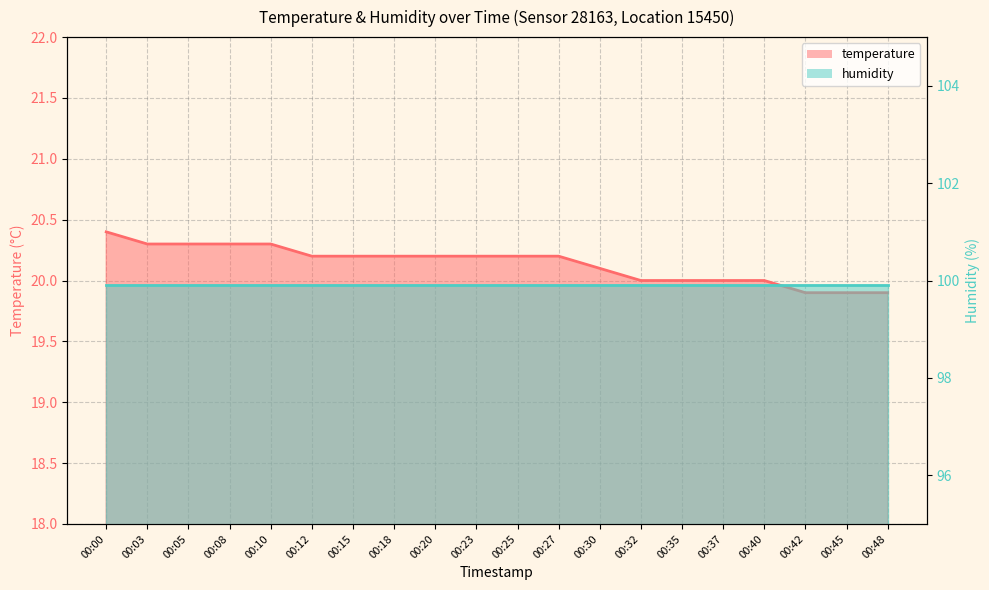

Which has a higher value, 00:03 or 00:37?

00:03